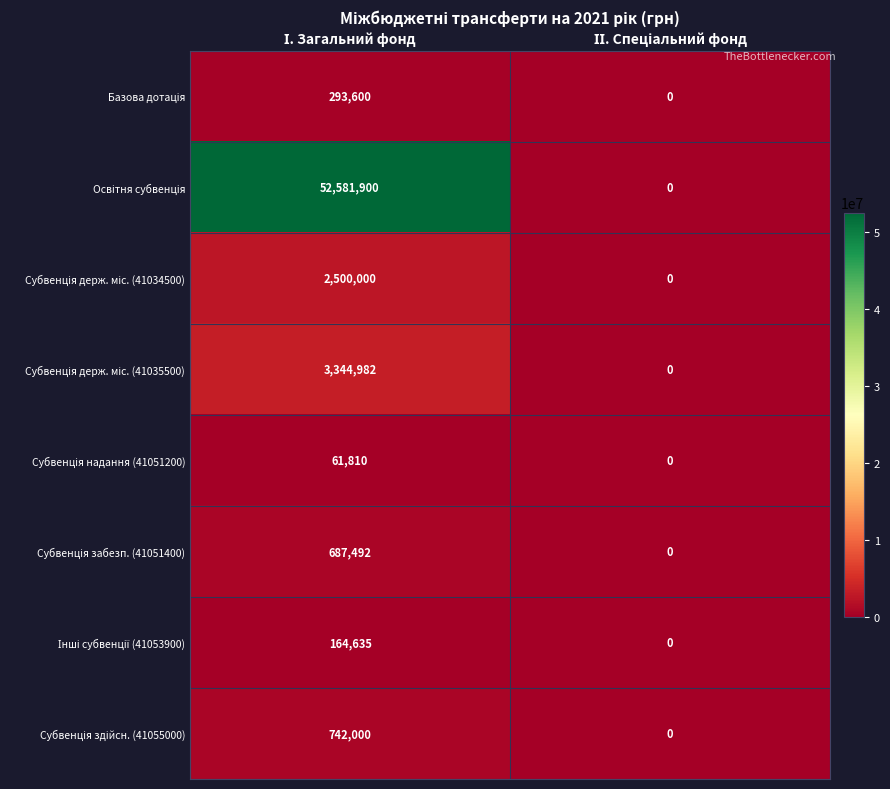

What is the greatest value displayed?

52581900